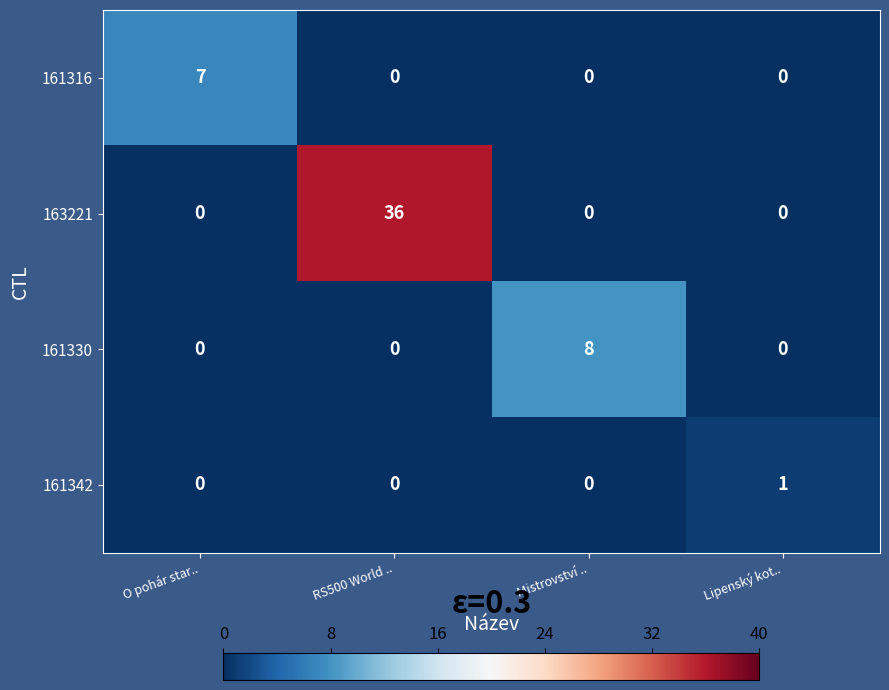

Which label corresponds to the largest value in the chart?

RS500 World ..